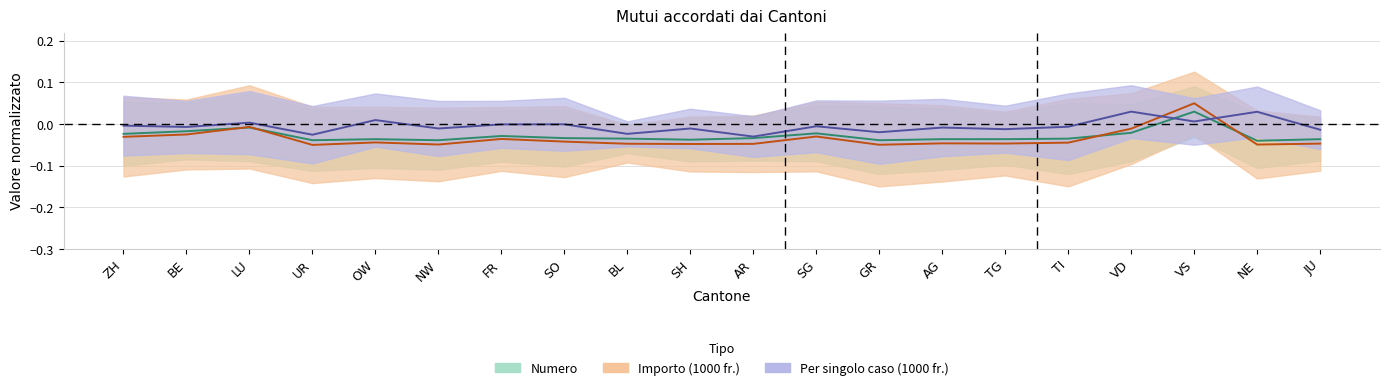

What is the sum of all Numero values?

-0.6